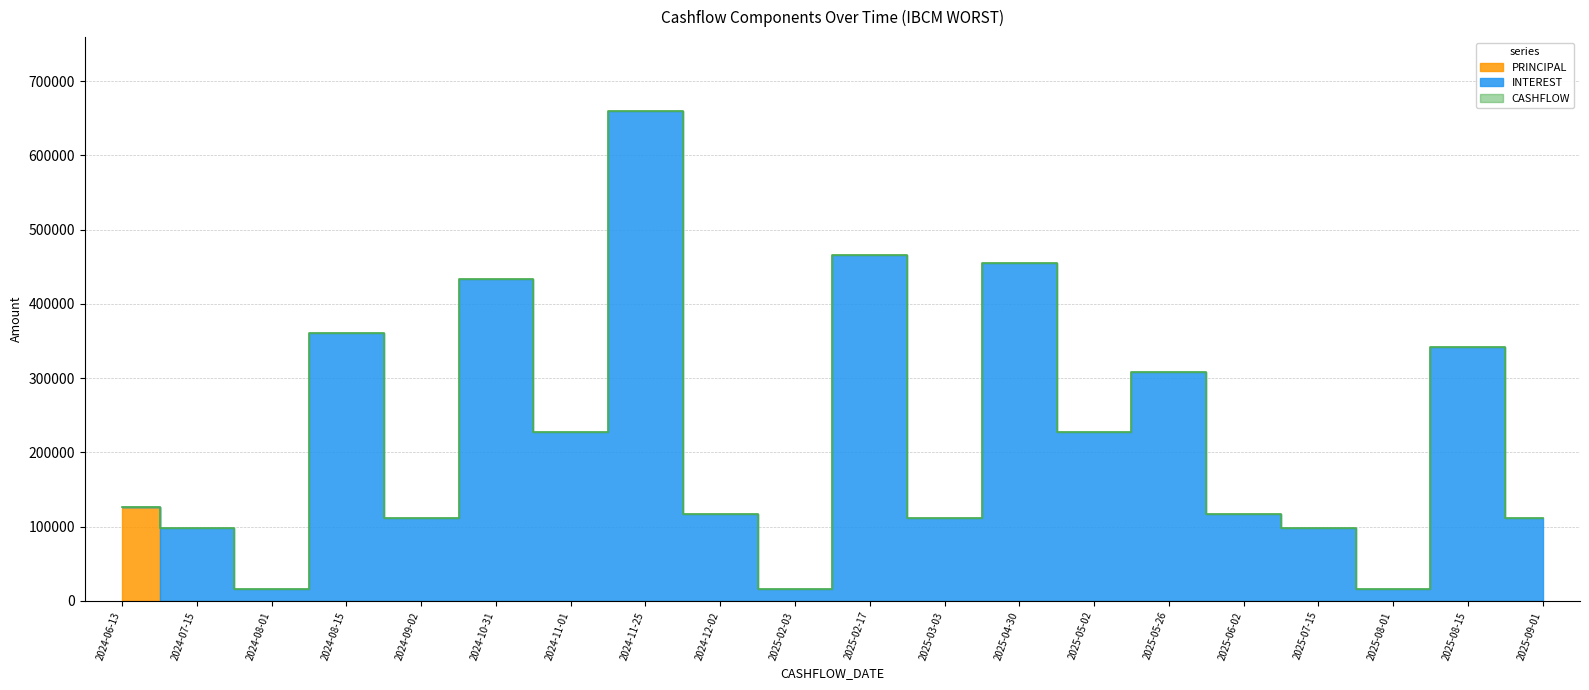

Where is the first local minimum for INTEREST?

2024-08-01